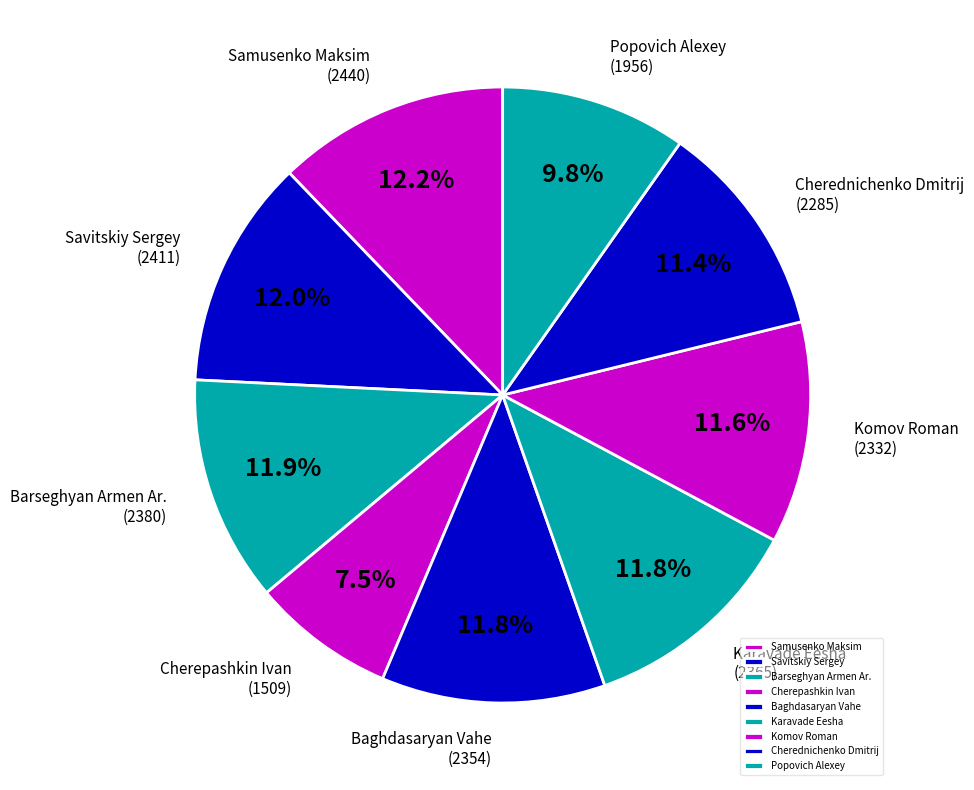

Does Savitskiy Sergey account for over 50% of the chart?

No